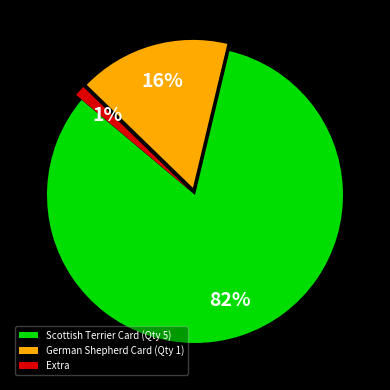

True or false: Extra accounts for 1% of the total.

True